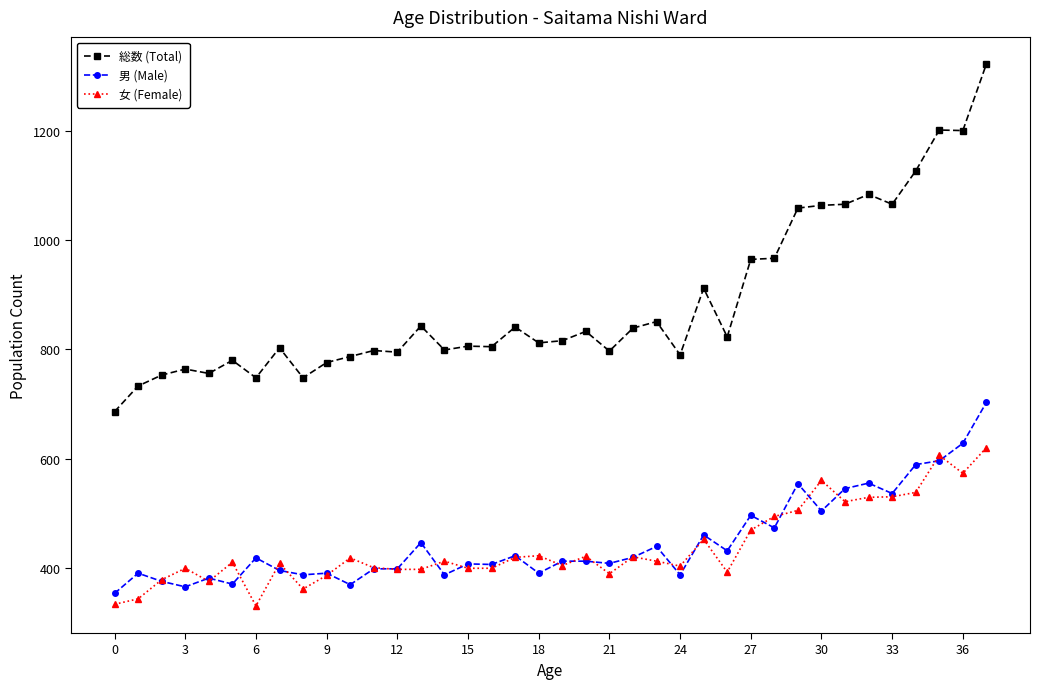

Which series has the widest spread of values?

総数 (Total)